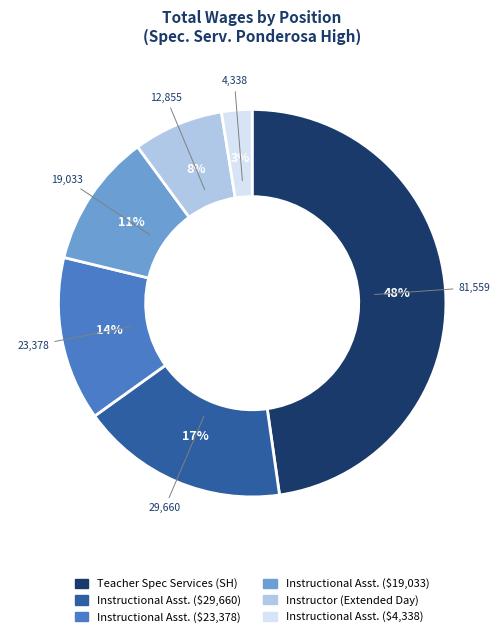

Count the number of slices in the pie.

6